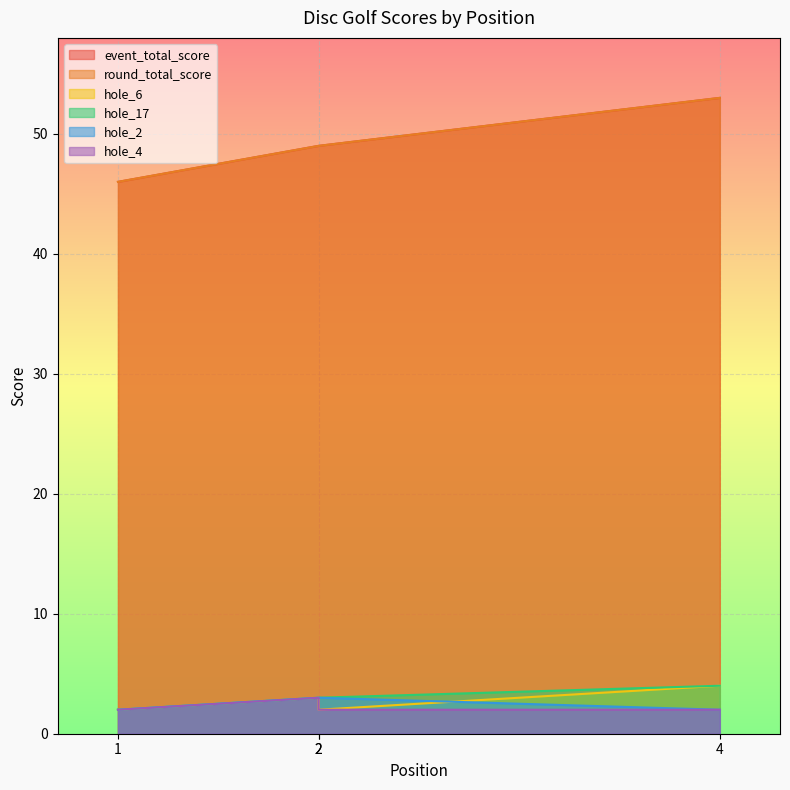

The round_total_score series shows 10 at 1. True or false?

False